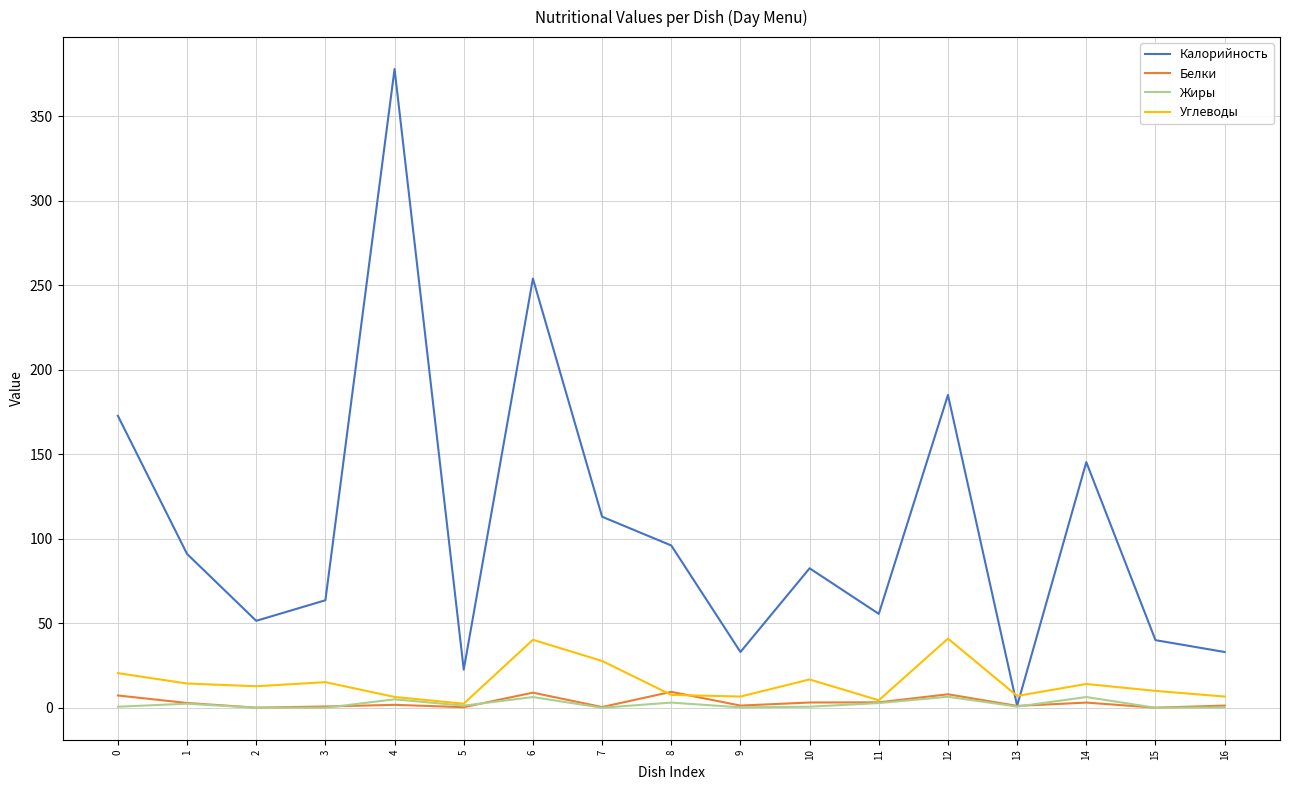

What is the total value across all series at 11?

66.0